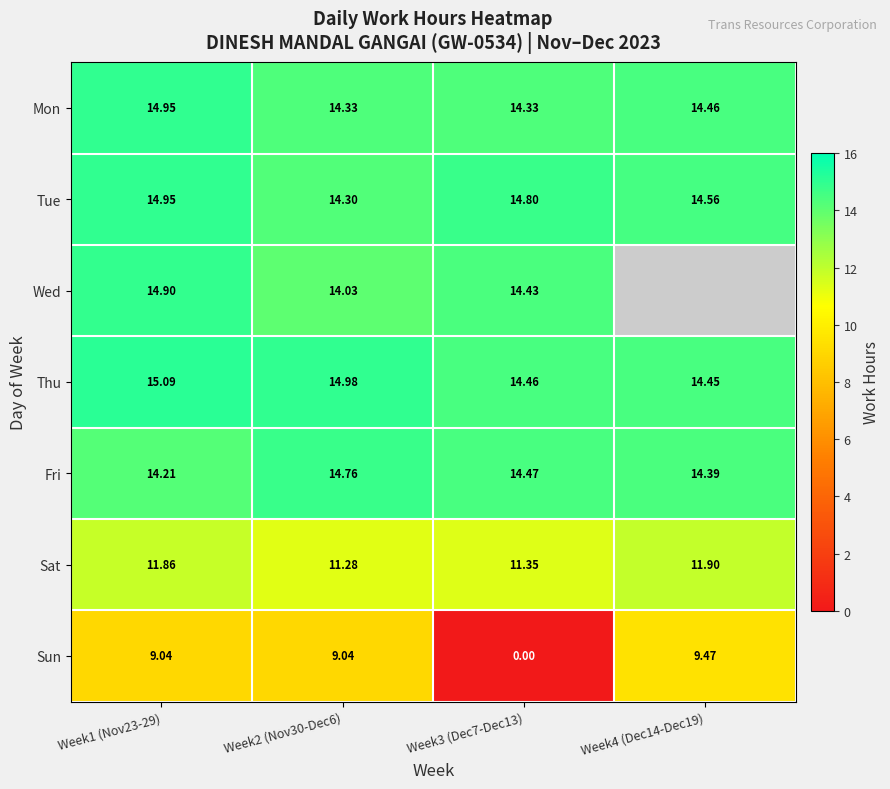

Rank the series at Week3 (Dec7-Dec13) from lowest to highest value.

Sun, Sat, Mon, Wed, Thu, Fri, Tue